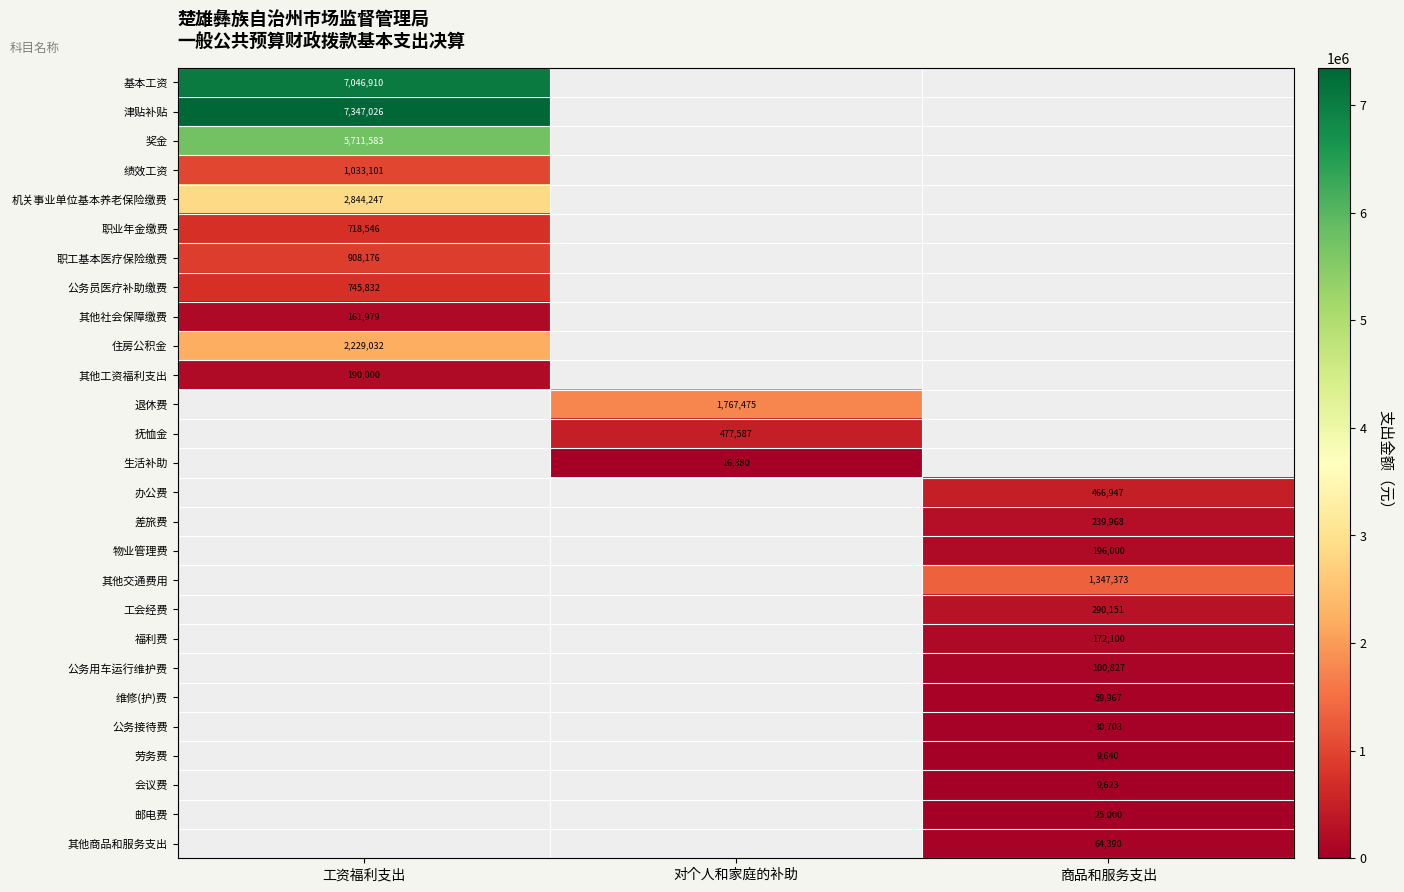

List the series in order of their peak value, lowest first.

其他社会保障缴费, 其他工资福利支出, 职业年金缴费, 公务员医疗补助缴费, 职工基本医疗保险缴费, 绩效工资, 住房公积金, 机关事业单位基本养老保险缴费, 奖金, 基本工资, 津贴补贴, 退休费, 抚恤金, 生活补助, 办公费, 差旅费, 物业管理费, 其他交通费用, 工会经费, 福利费, 公务用车运行维护费, 维修(护)费, 公务接待费, 劳务费, 会议费, 邮电费, 其他商品和服务支出